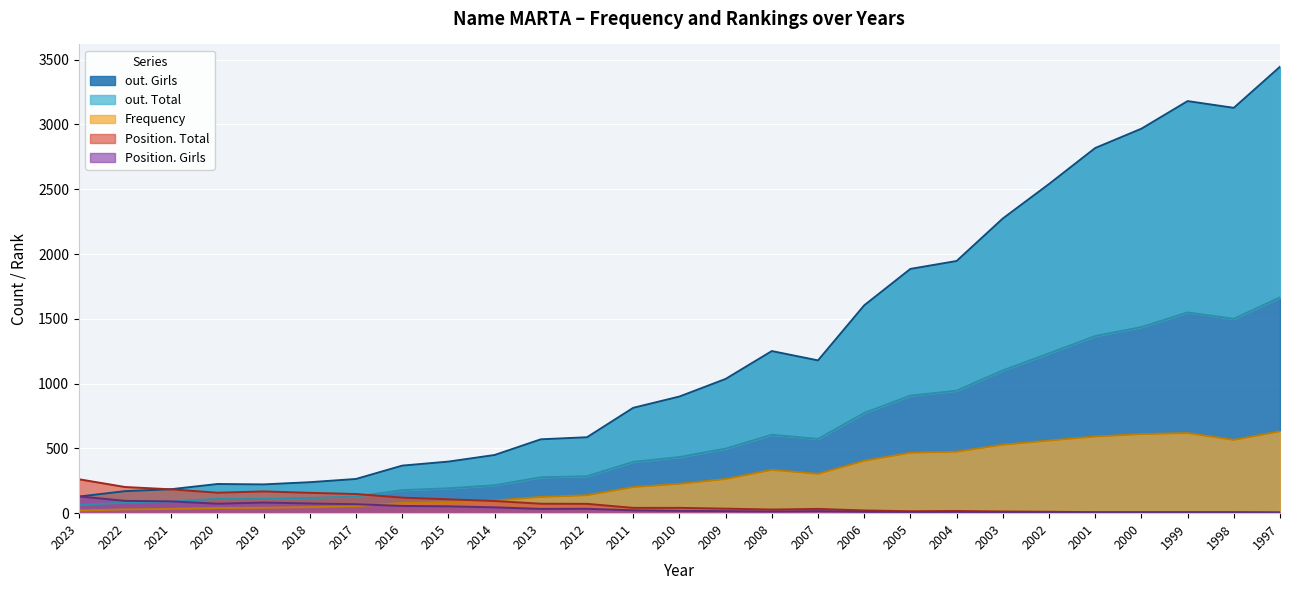

What is the value of the out. Girls point at the 5th from the left?

222